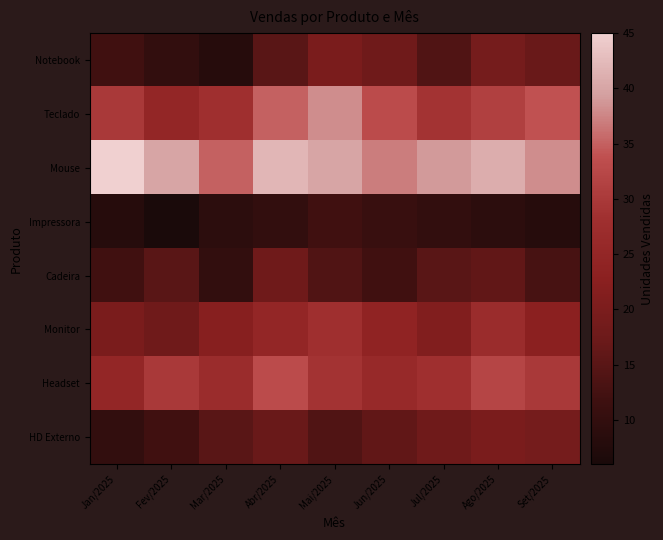

What is the smallest value displayed?

6